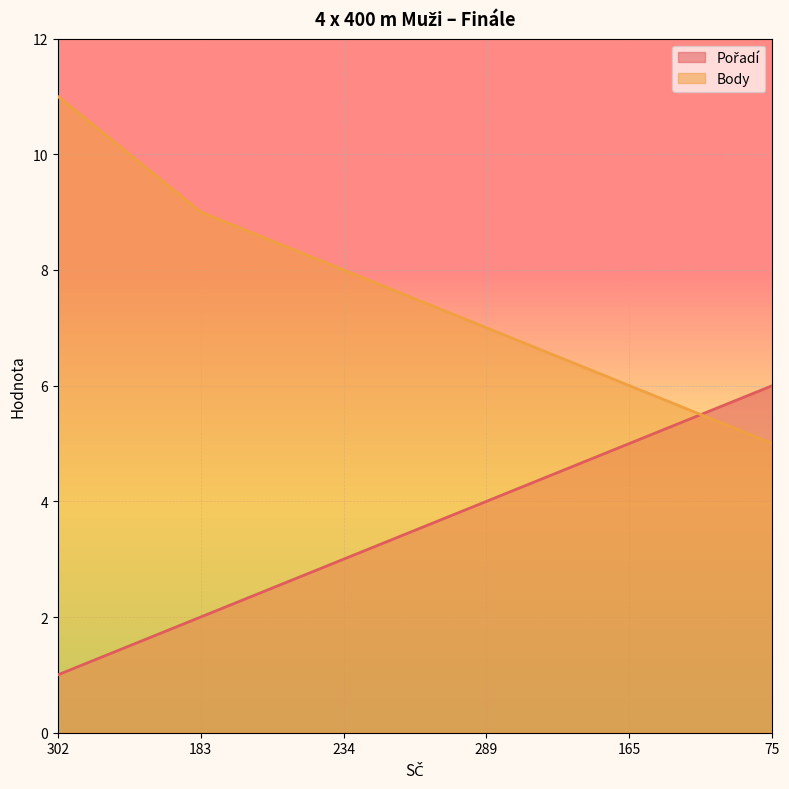

Is it true that Body equals 8 at 234?

True